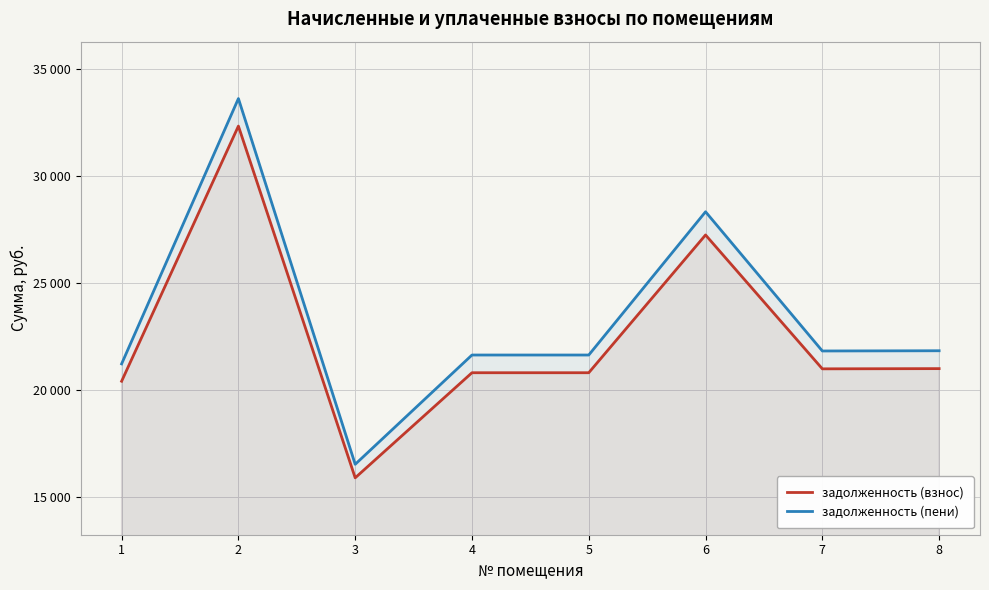

List the series in order of their overall mean, lowest first.

задолженность (взнос), задолженность (пени)